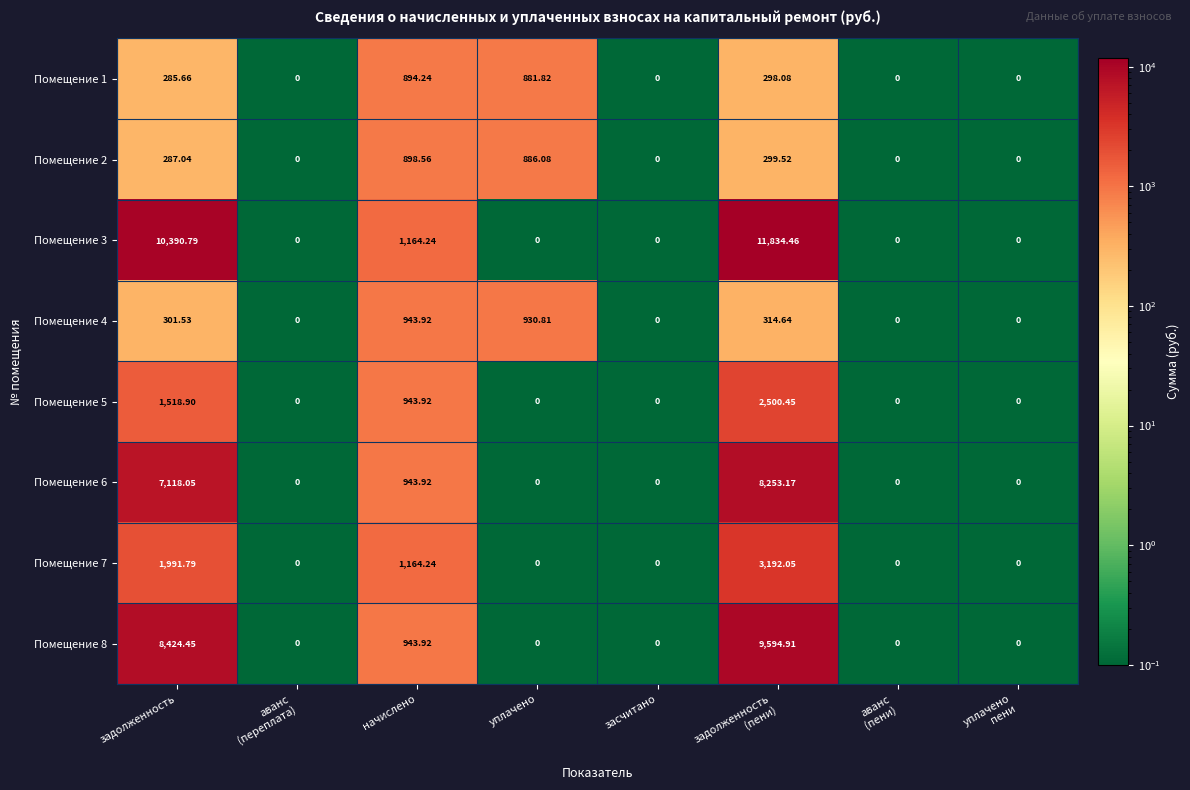

At which label does Помещение 2 first exceed 287?

задолженность